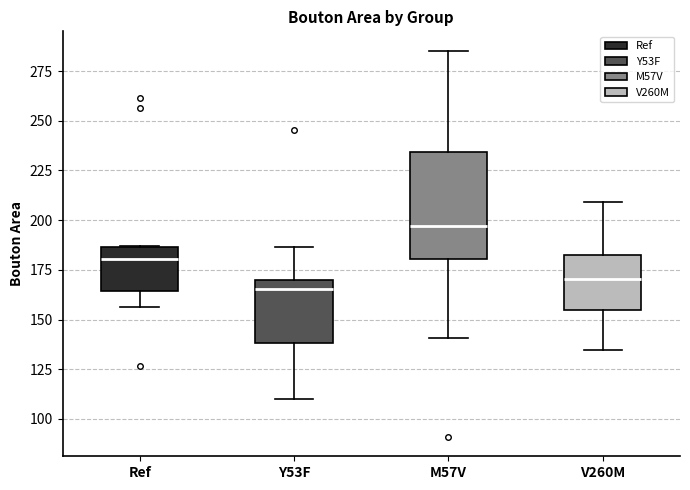

Comparing the boxes themselves (not the whiskers), which one is the tallest?

M57V